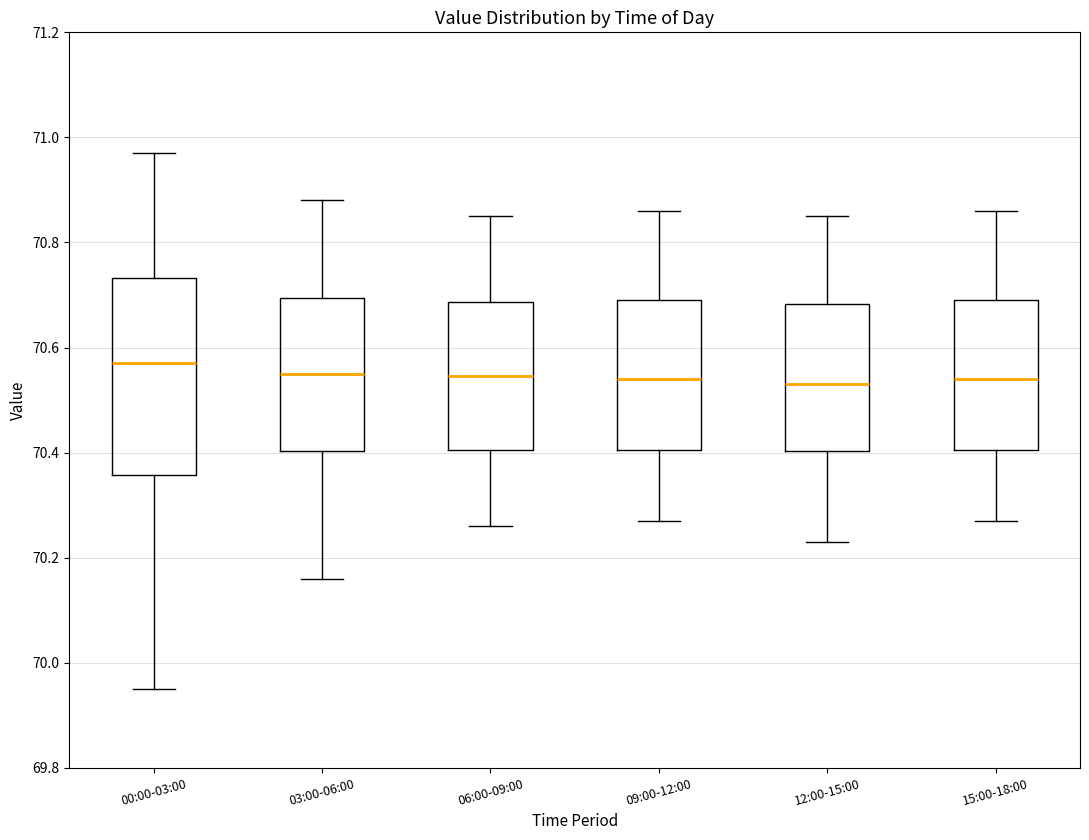

Reading left to right, read every box against the y-axis: the position of its median line, the range the box covers, and the ends of its whiskers. The values are not printed on the chart, so give them approximately, as read against the axis.

00:00-03:00: median 70.58, box 70.36 to 70.74, whiskers 69.96 to 70.98
03:00-06:00: median 70.56, box 70.40 to 70.70, whiskers 70.16 to 70.88
06:00-09:00: median 70.54, box 70.40 to 70.68, whiskers 70.26 to 70.86
09:00-12:00: median 70.54, box 70.40 to 70.70, whiskers 70.28 to 70.86
12:00-15:00: median 70.54, box 70.40 to 70.68, whiskers 70.24 to 70.86
15:00-18:00: median 70.54, box 70.40 to 70.70, whiskers 70.28 to 70.86